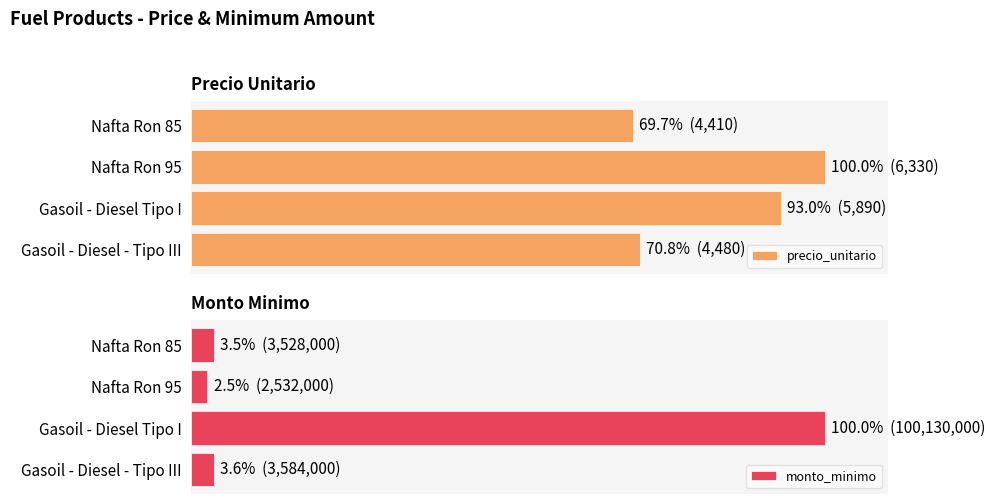

True or false: precio_unitario has a value of 70.8 at 0.

True